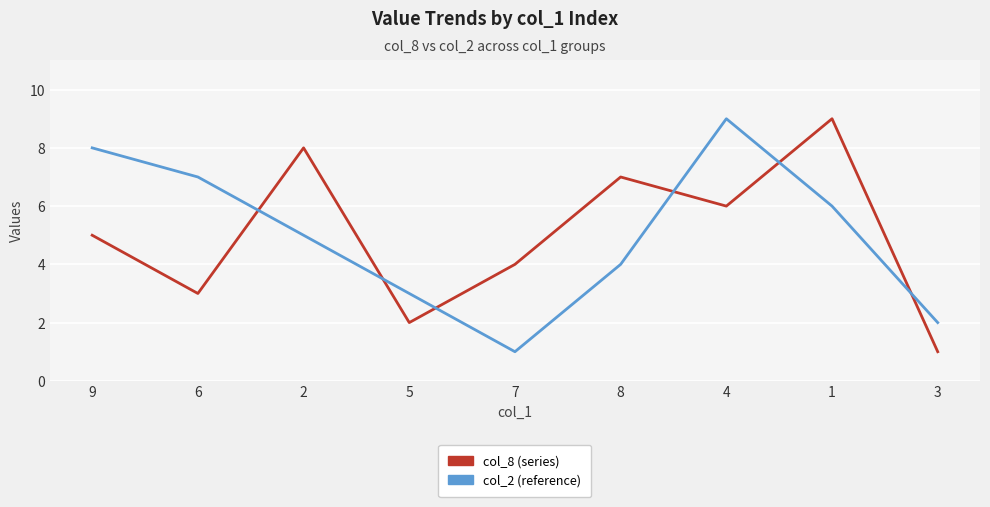

What is the greatest value displayed?

9